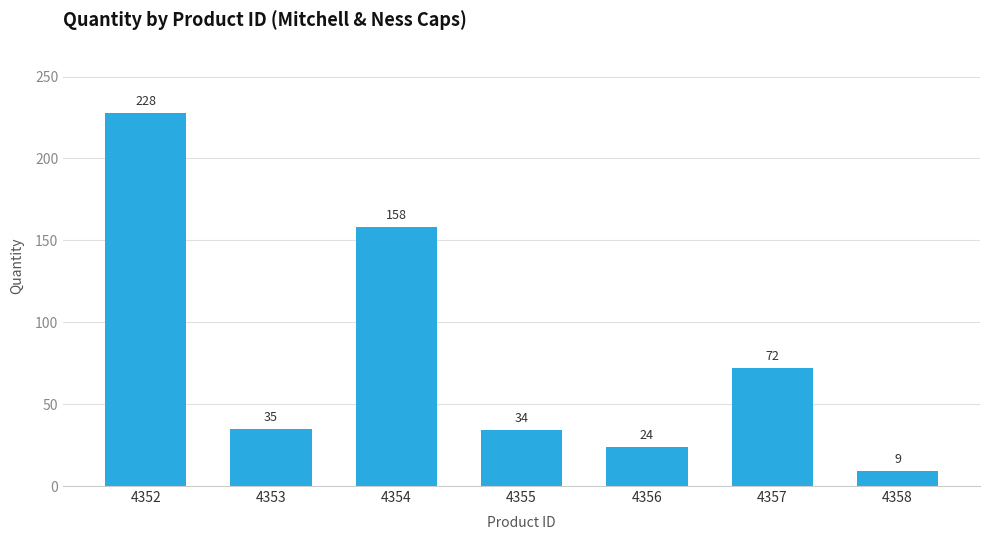

The chart shows a value of 35 at 4353. True or false?

True